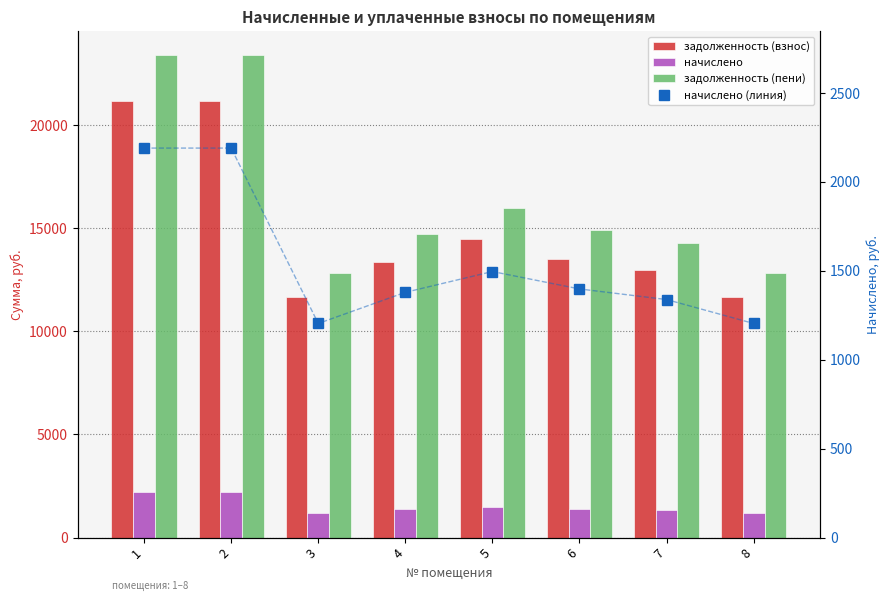

What is the difference between the maximum and second lowest values in the задолженность (взнос) series?

9541.5